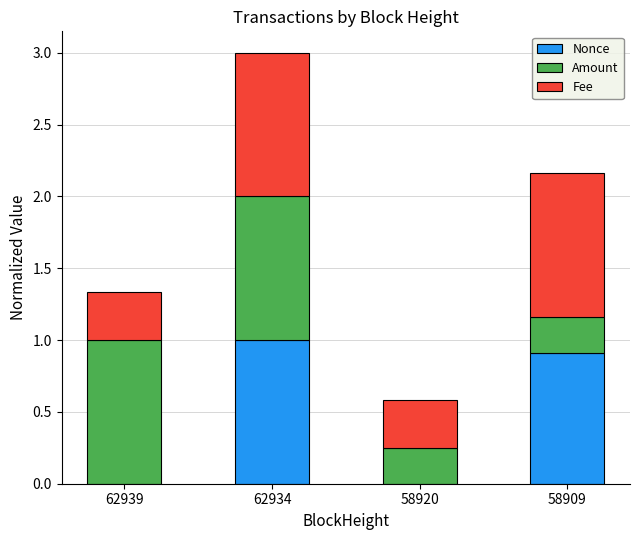

How many data points does each series have?

4